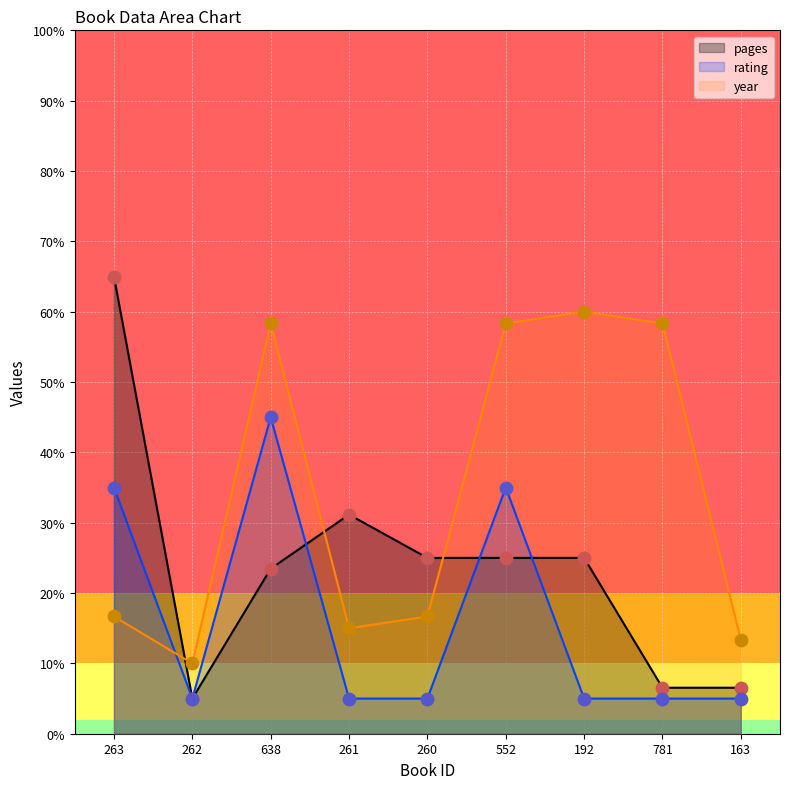

Is the value of year at 163 greater than the value of pages at 260?

No